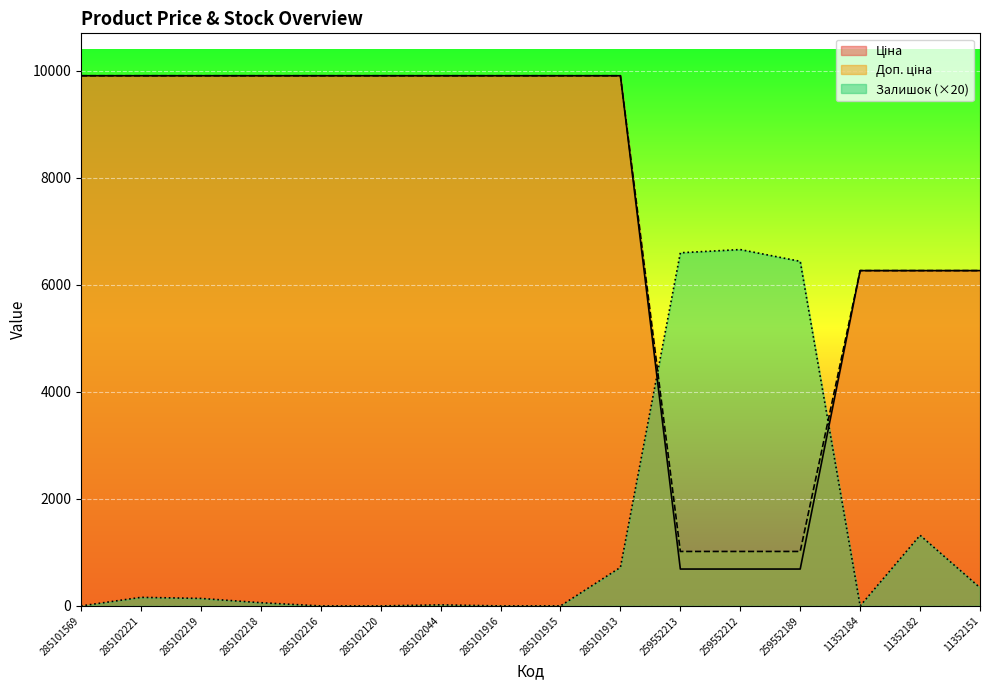

Is the value of Ціна at 285102044 greater than the value of Залишок at 285101915?

Yes